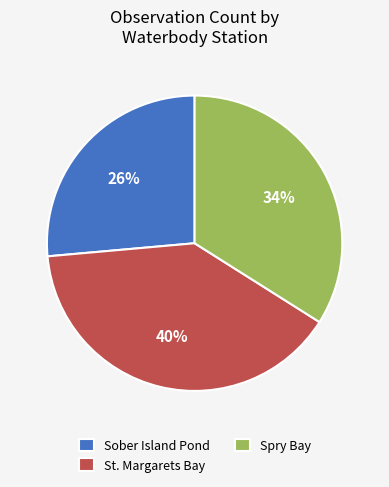

What percentage is the Sober Island Pond slice, to the nearest percent?

26%